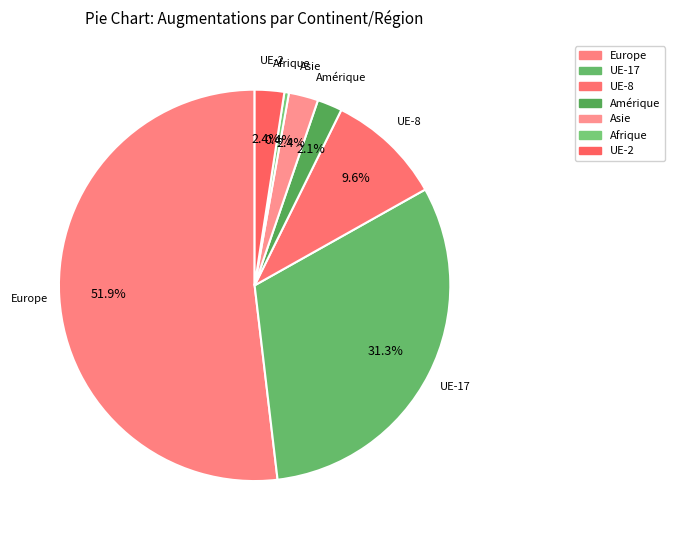

Does any single category account for the majority?

Yes